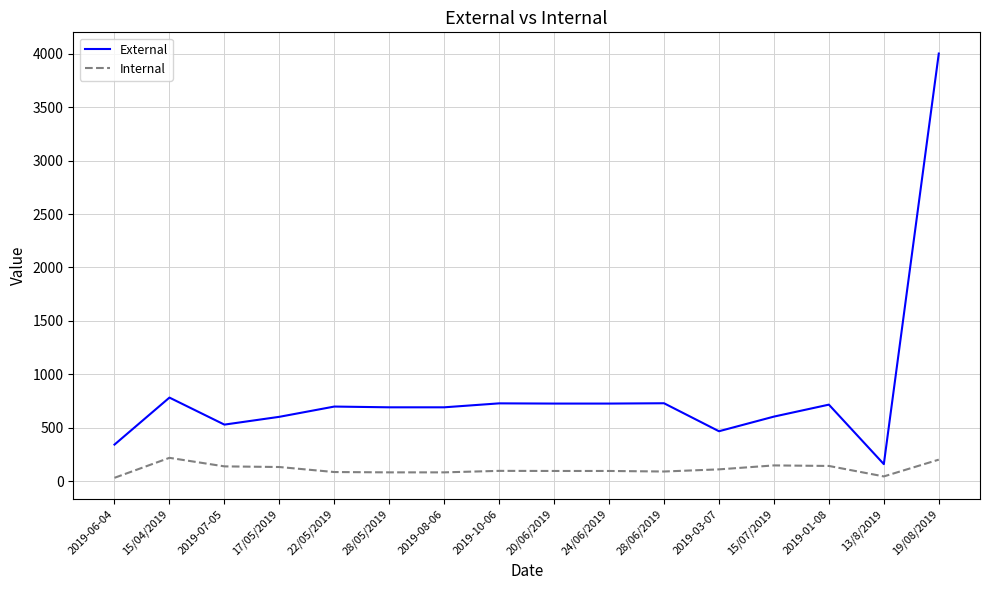

What are all the series names shown in the legend?

External, Internal